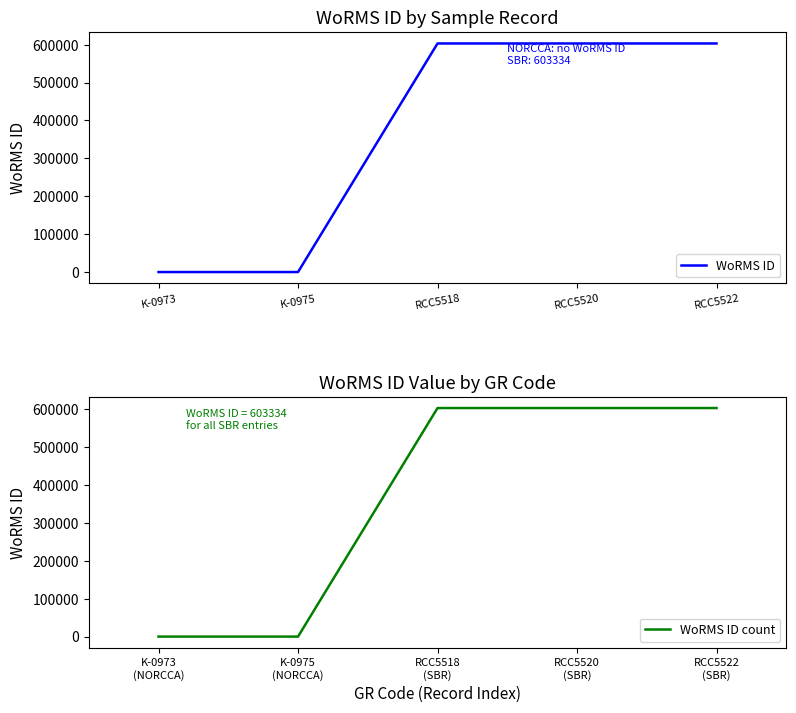

True or false: WoRMS ID count and WoRMS ID intersect in this chart.

False